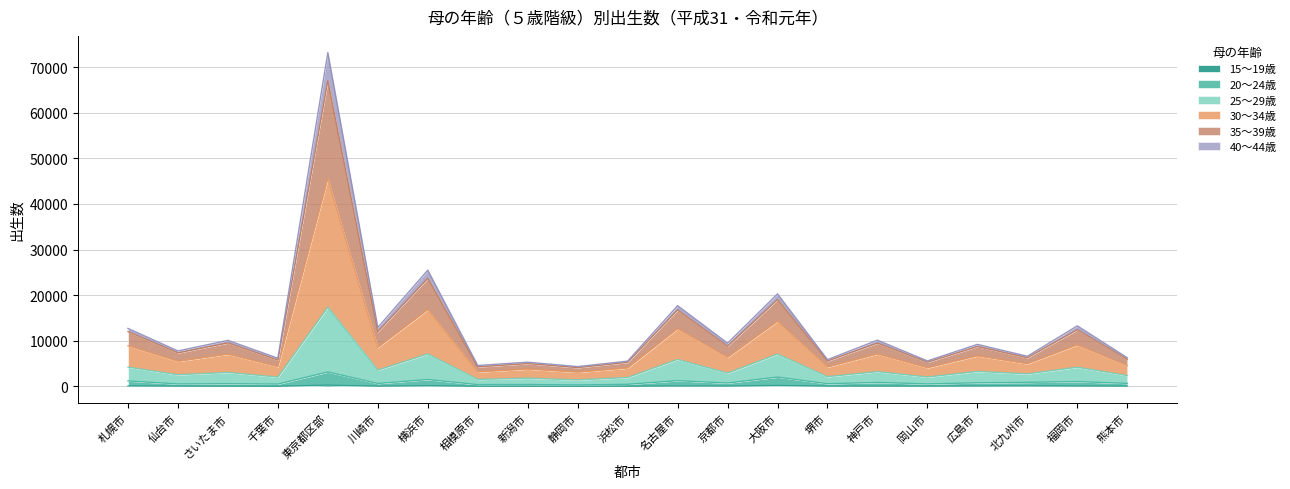

At which category is the sum across all series the highest?

東京都区部